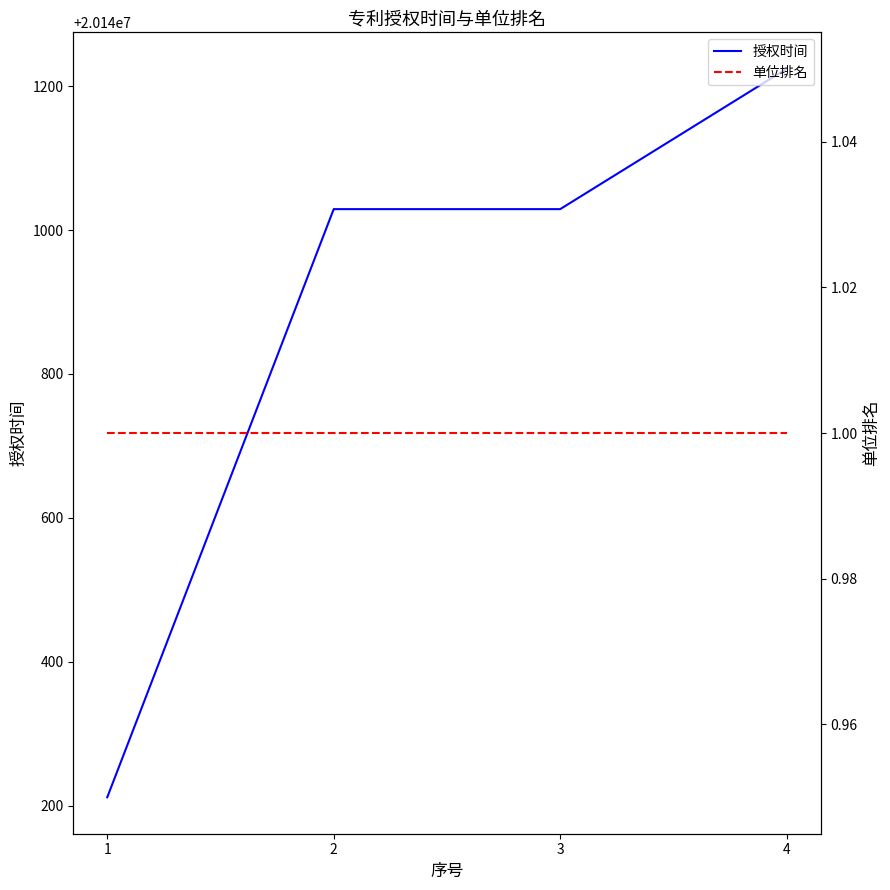

The 单位排名 series shows 2 at 2. True or false?

False